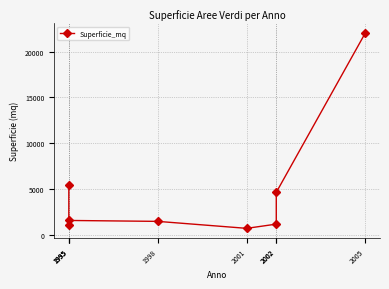

How many lines are shown in the chart?

1